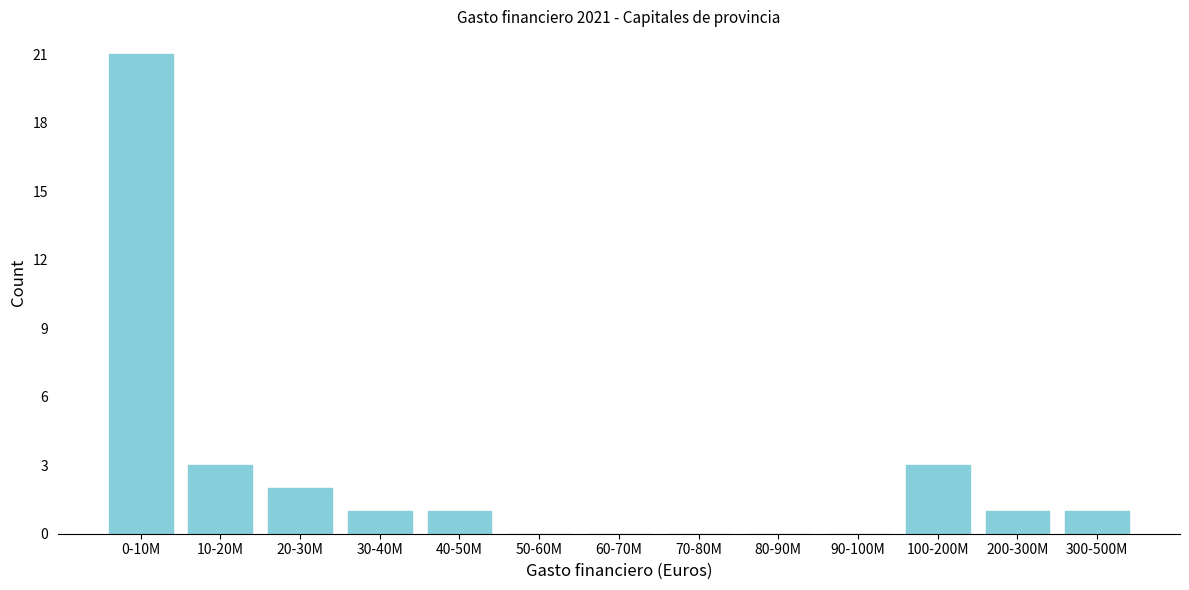

Reading left to right, list all the values displayed in this chart.

0-10M=21	10-20M=3	20-30M=2	30-40M=1	40-50M=1	50-60M=0	60-70M=0	70-80M=0	80-90M=0	90-100M=0	100-200M=3	200-300M=1	300-500M=1